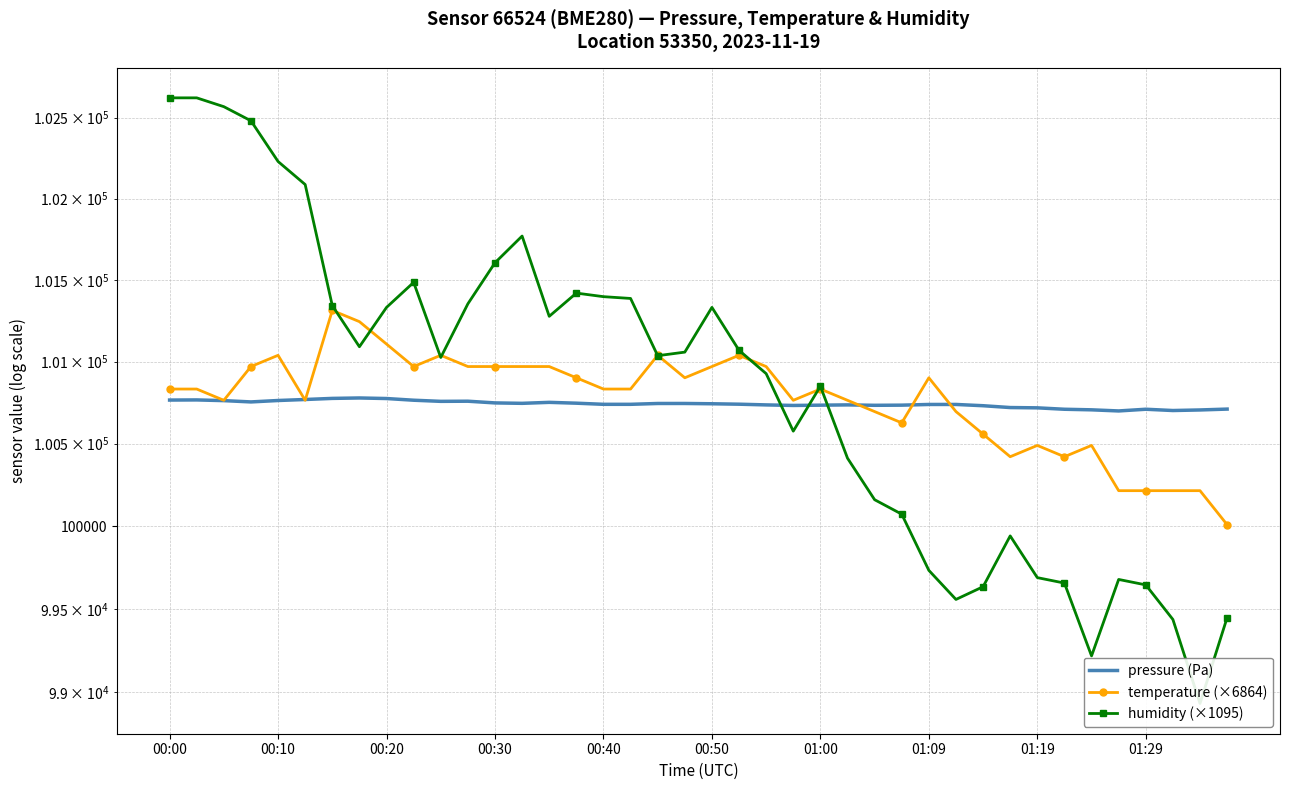

At which label does pressure (Pa) first exceed 100739?

00:00